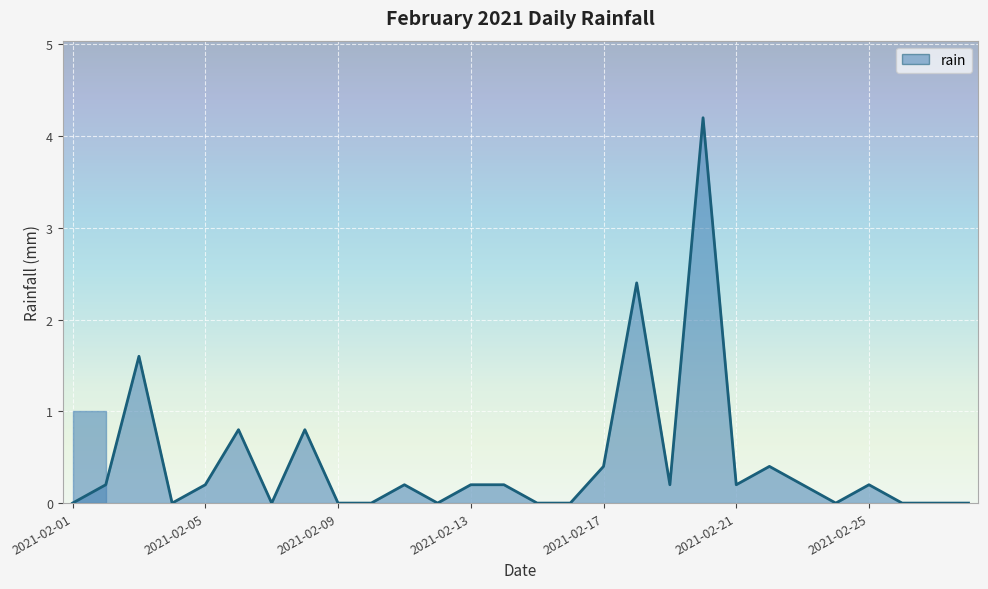

How many lines are shown in the chart?

1